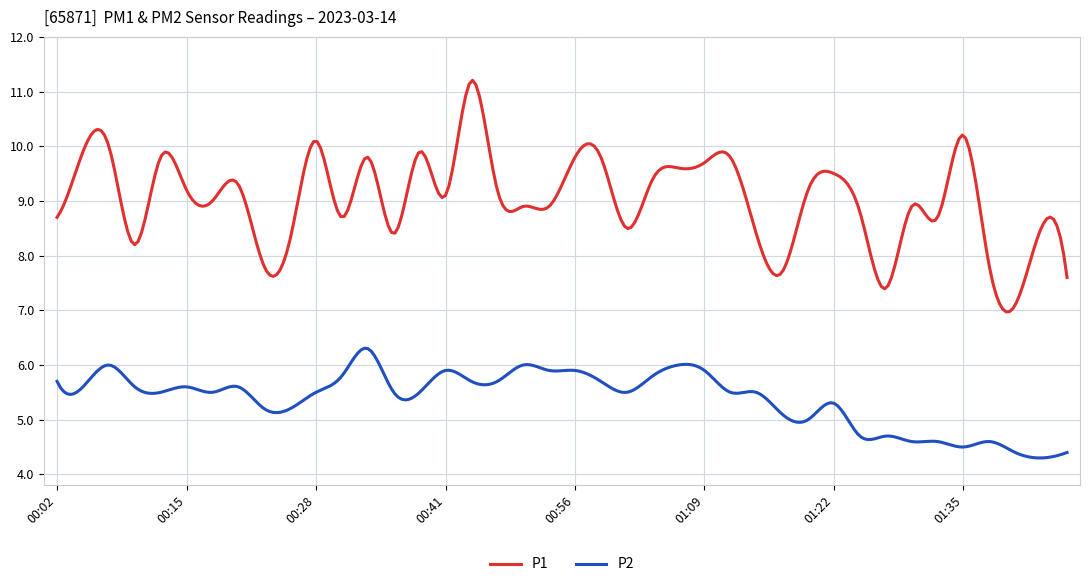

What is the difference between the second highest and minimum values in the P1 series?

4.2